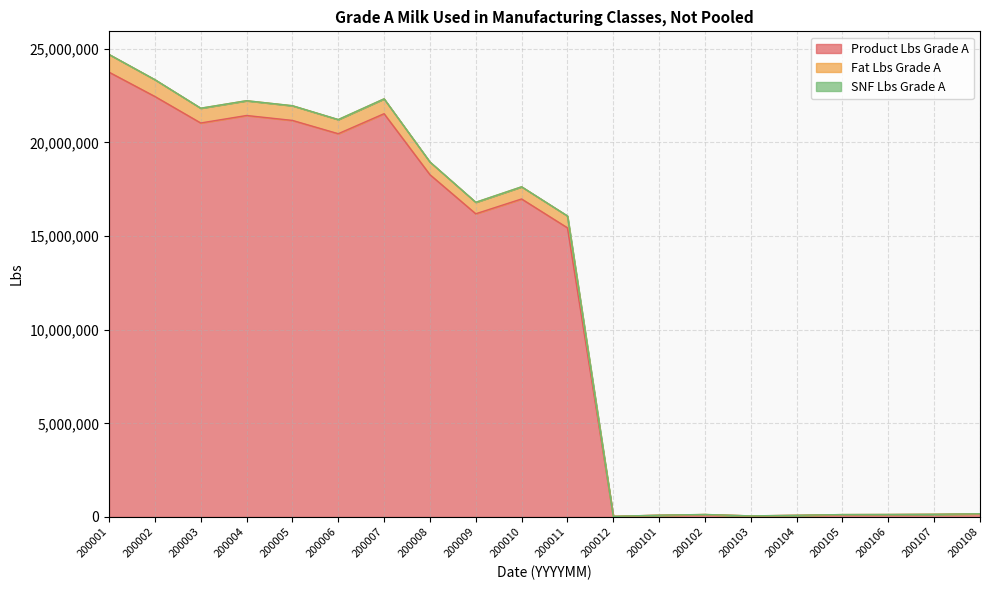

In Product Lbs Grade A, how many points are higher than both neighbors (excluding endpoints)?

4